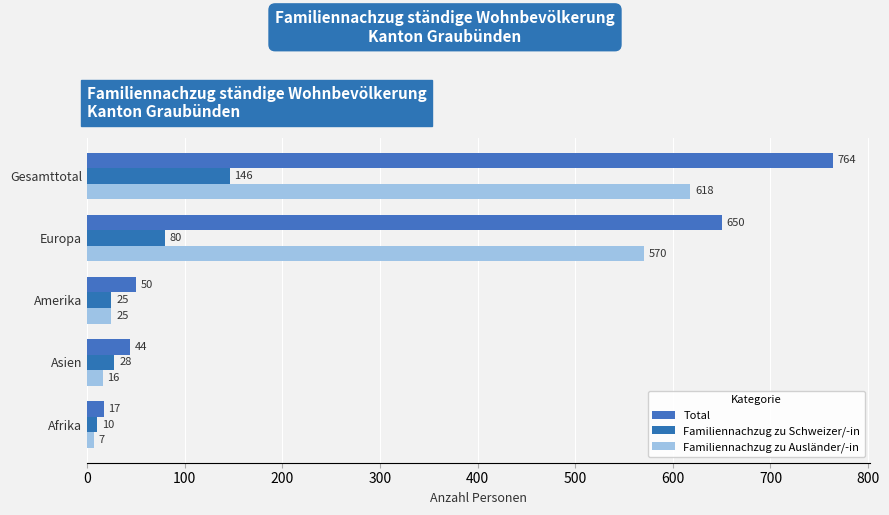

How many data points does each series have?

5